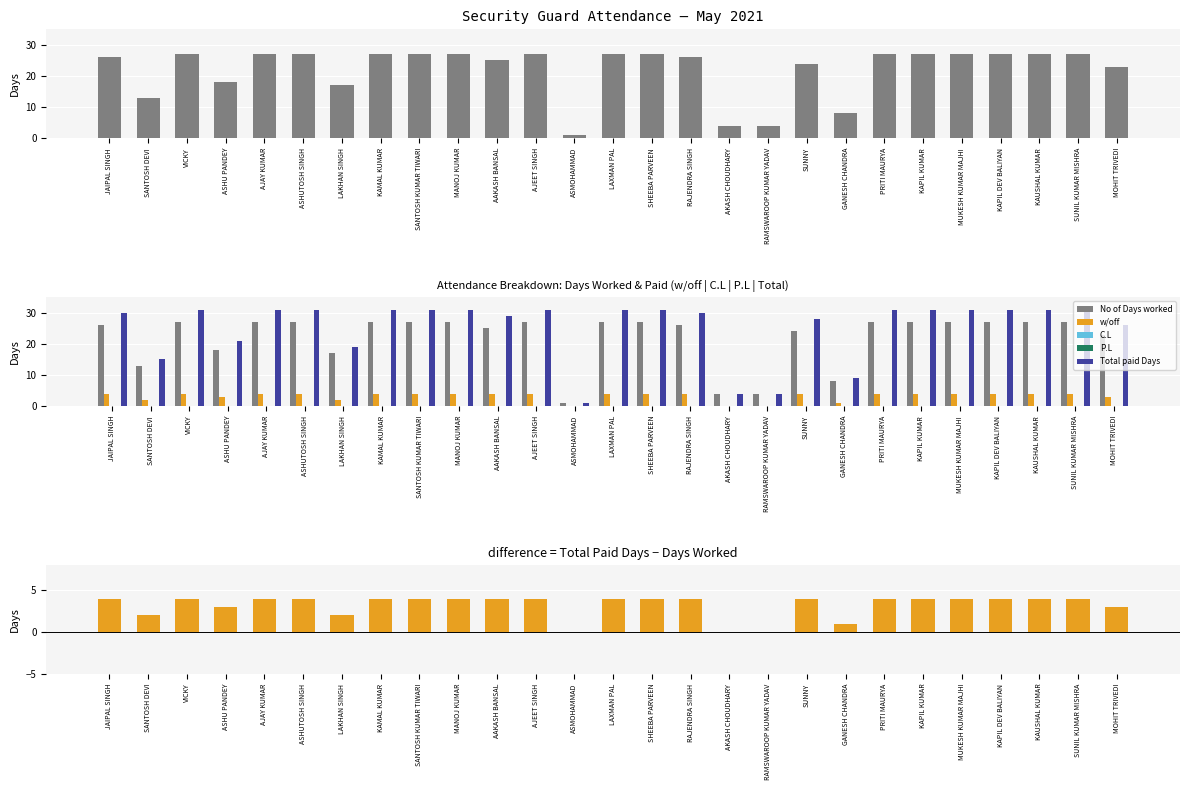

Does the chart contain stacked bars?

No